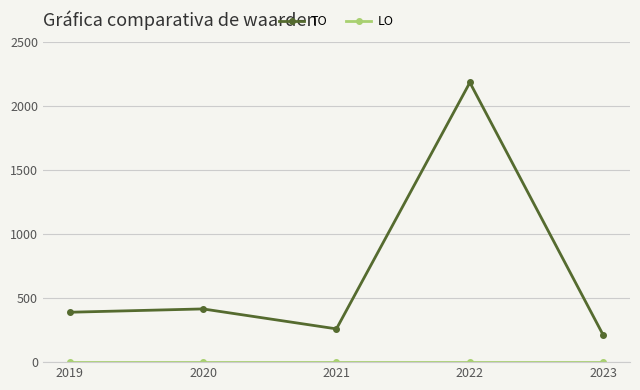

Does the chart have visible grid lines?

Yes